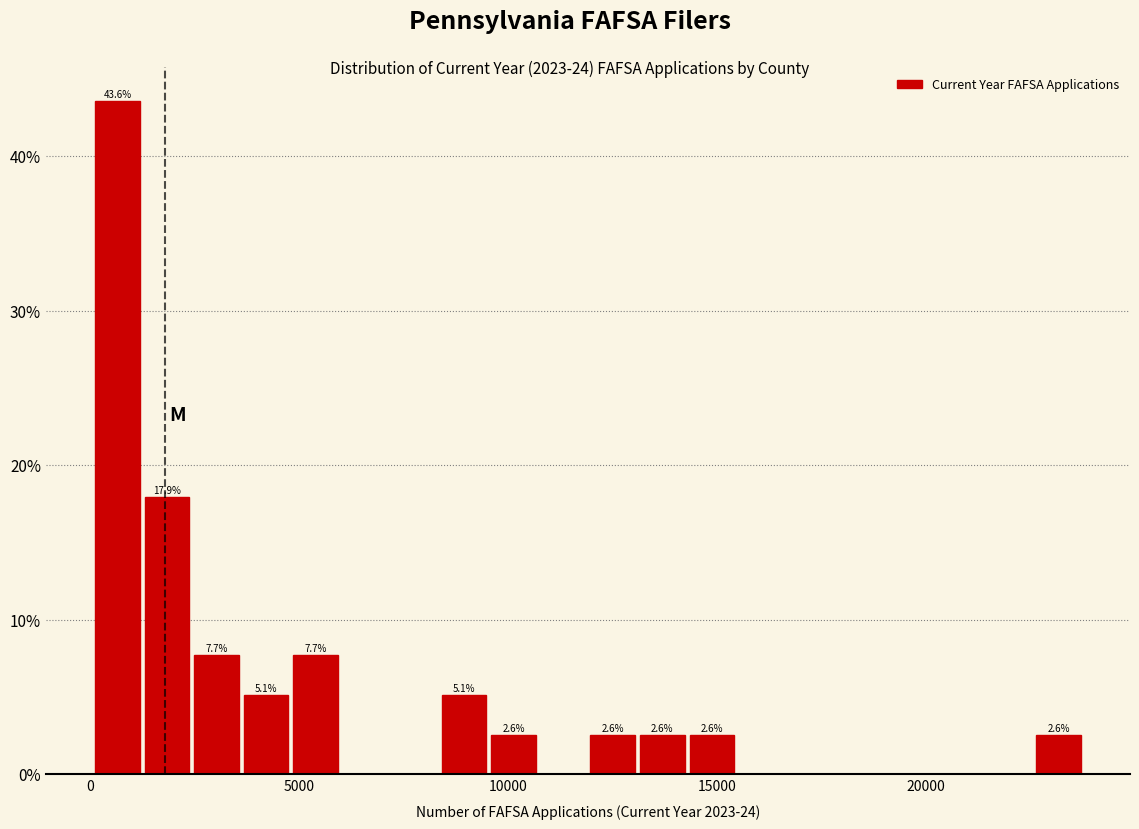

Around what value on the x-axis is the tallest bar? Give the approximate position of its centre, as read against the axis.

500